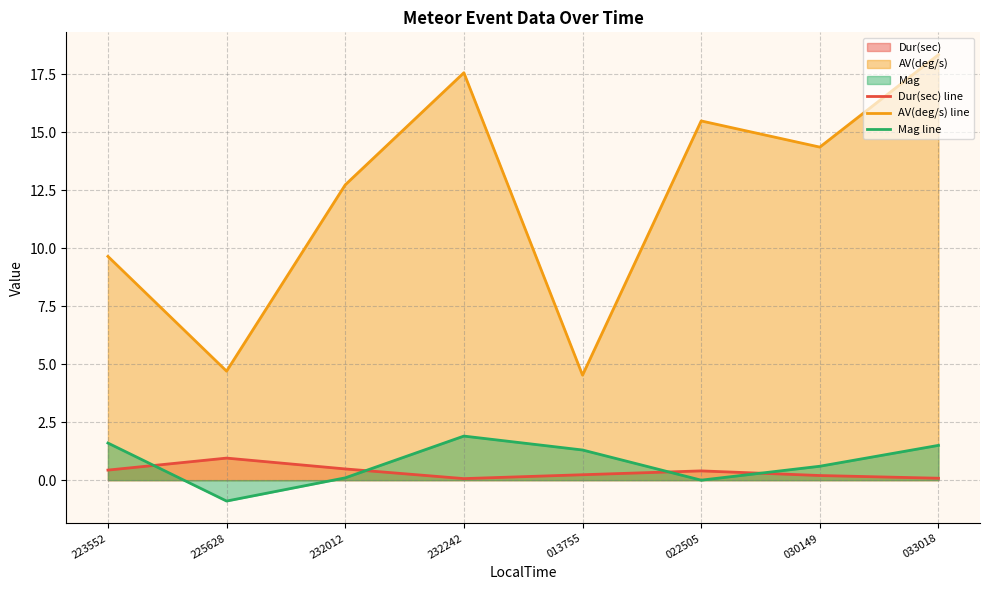

Which label corresponds to the smallest value in the chart?

225628